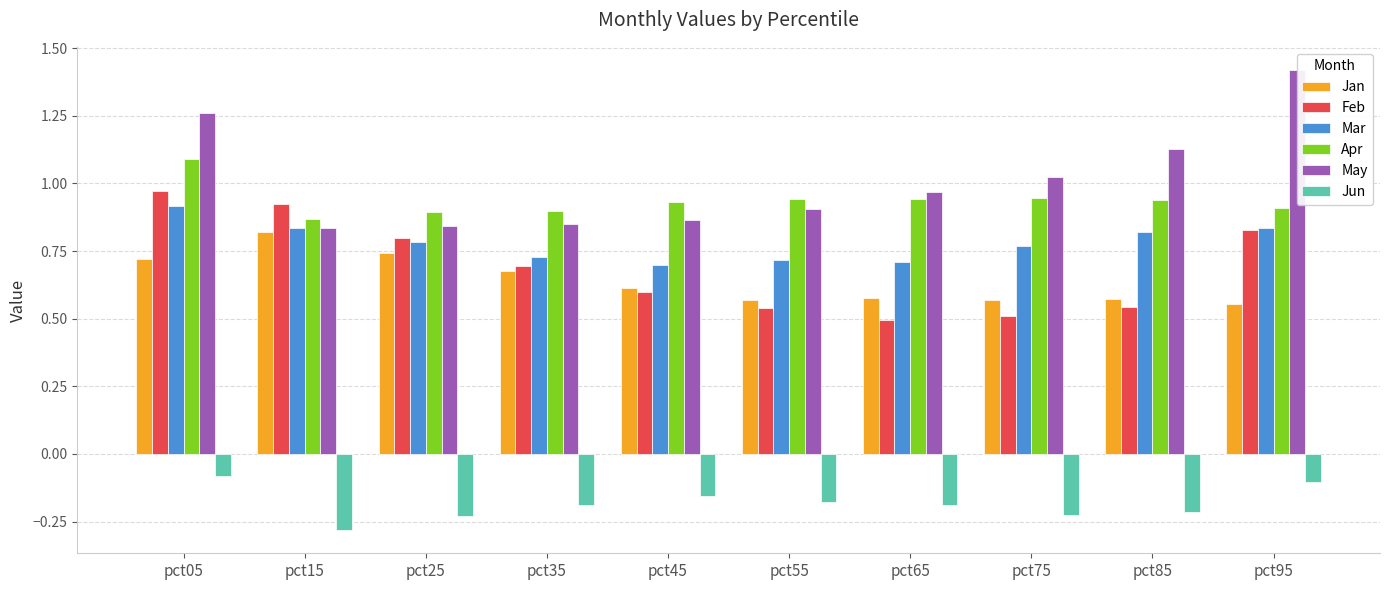

Reading left to right, transcribe all the data shown in this chart.

Jan: pct05=0.7	pct15=0.8	pct25=0.7	pct35=0.7	pct45=0.6	pct55=0.6	pct65=0.6	pct75=0.6	pct85=0.6	pct95=0.6
Feb: pct05=1.0	pct15=0.9	pct25=0.8	pct35=0.7	pct45=0.6	pct55=0.5	pct65=0.5	pct75=0.5	pct85=0.5	pct95=0.8
Mar: pct05=0.9	pct15=0.8	pct25=0.8	pct35=0.7	pct45=0.7	pct55=0.7	pct65=0.7	pct75=0.8	pct85=0.8	pct95=0.8
Apr: pct05=1.1	pct15=0.9	pct25=0.9	pct35=0.9	pct45=0.9	pct55=0.9	pct65=0.9	pct75=0.9	pct85=0.9	pct95=0.9
May: pct05=1.3	pct15=0.8	pct25=0.8	pct35=0.9	pct45=0.9	pct55=0.9	pct65=1.0	pct75=1.0	pct85=1.1	pct95=1.4
Jun: pct05=-0.1	pct15=-0.3	pct25=-0.2	pct35=-0.2	pct45=-0.2	pct55=-0.2	pct65=-0.2	pct75=-0.2	pct85=-0.2	pct95=-0.1